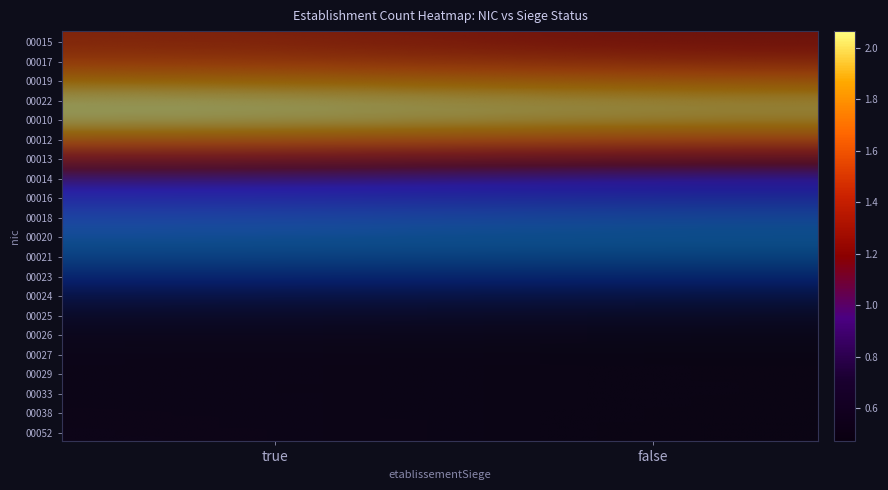

Is the value of 00033 at true greater than the value of 00017 at false?

No